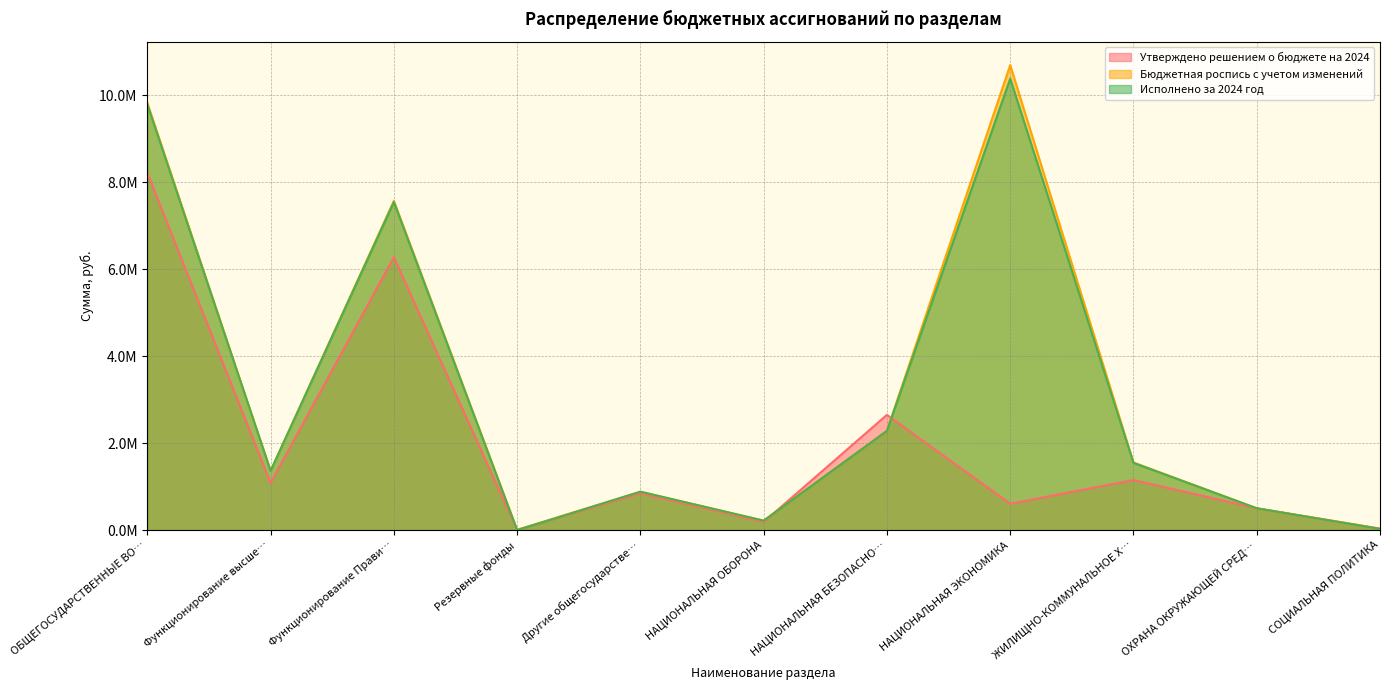

What is the total value across all series at НАЦИОНАЛЬНАЯ БЕЗОПАСНО…?

7214830.1